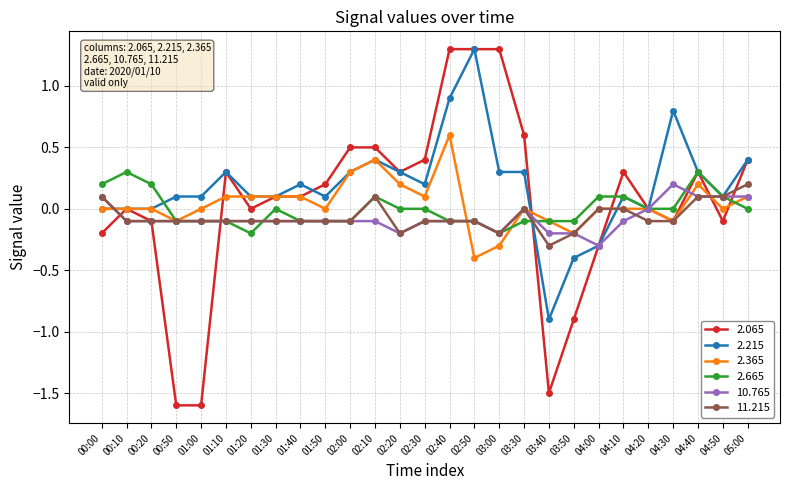

Is it true that 2.215 equals 0.1 at 01:30?

True